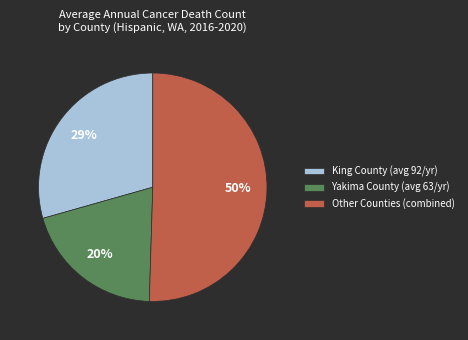

To the nearest percent, what is the difference between the largest and smallest slice percentages?

30%